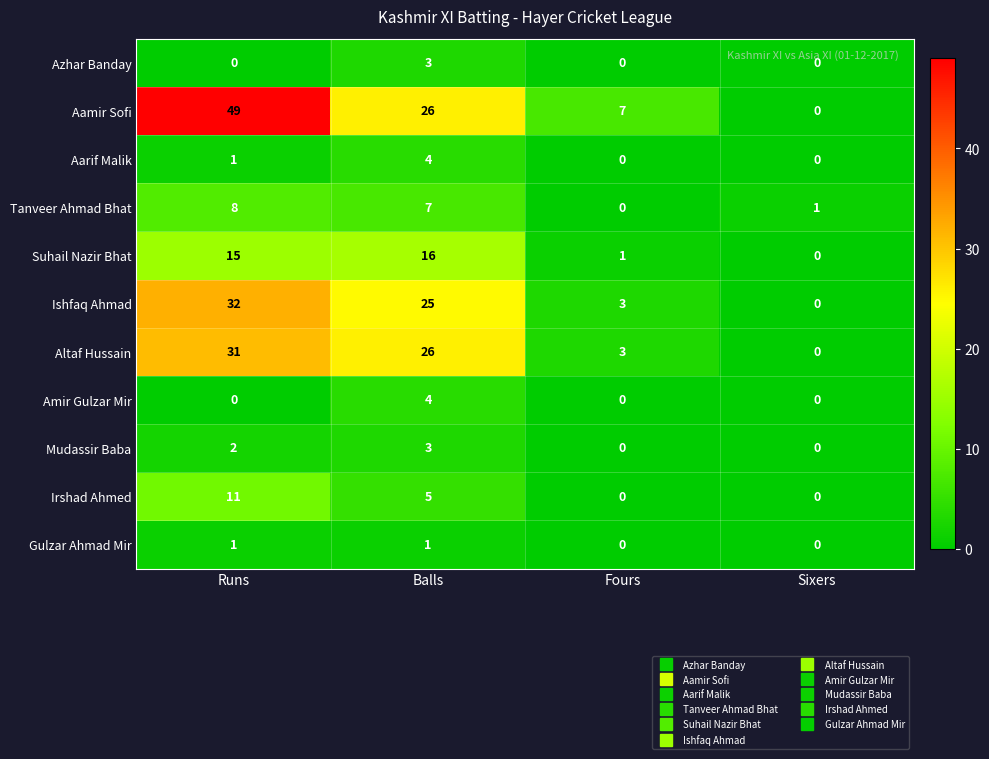

How many data points in Altaf Hussain are less than 26?

2